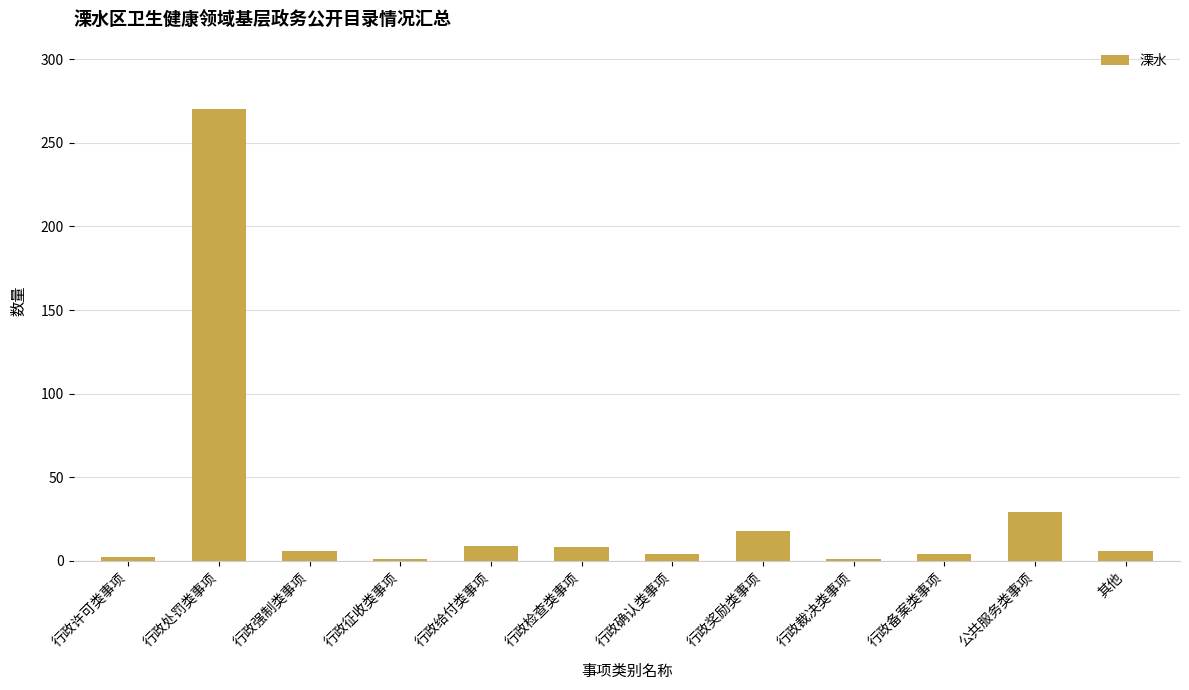

What is the maximum value shown in the chart?

270